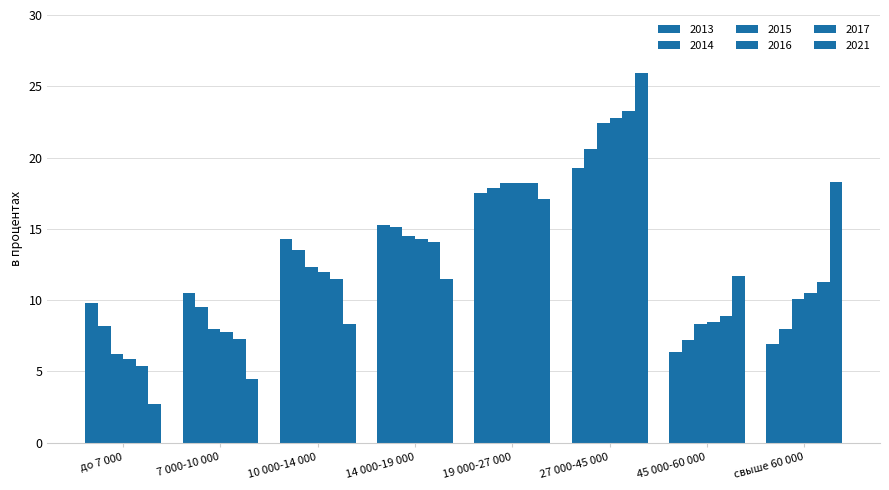

The 2015 series shows 12.0 at 45 000-60 000. True or false?

False